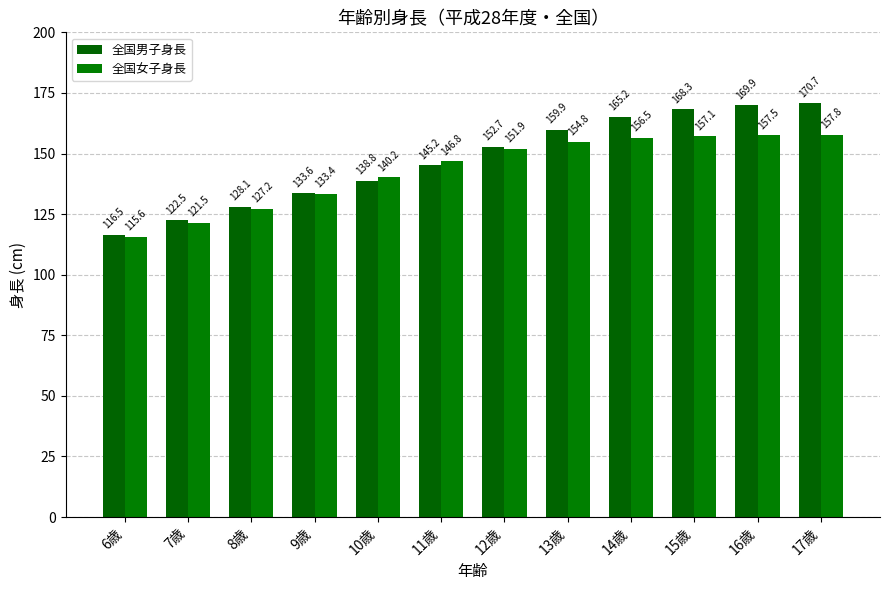

True or false: 全国男子身長 has a value of 165.2 at 14歳.

True